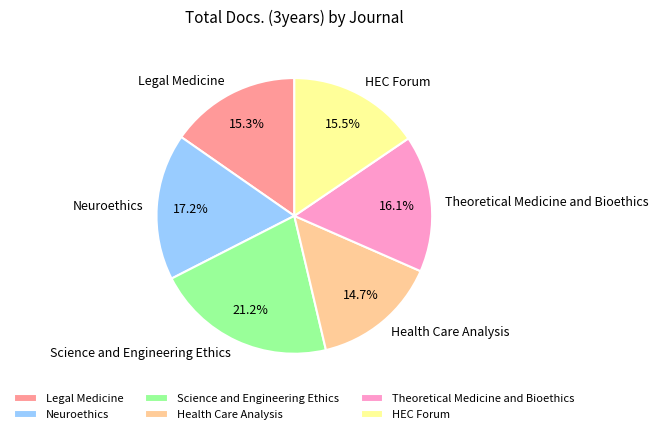

To the nearest percent, what is the combined percentage of Science and Engineering Ethics and Theoretical Medicine and Bioethics?

37%